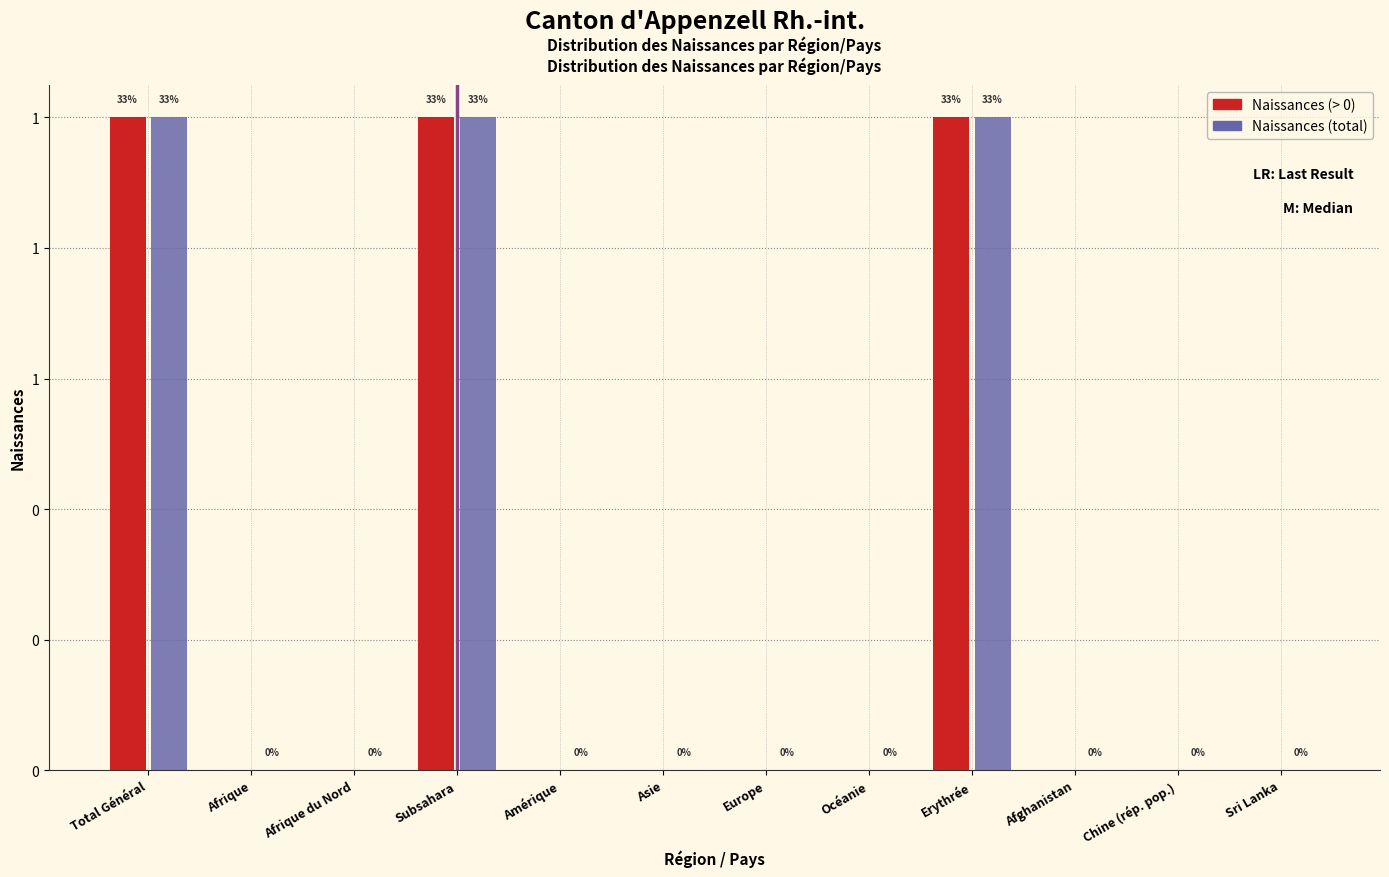

What are all the series names shown in the legend?

Naissances (> 0), Naissances (total)